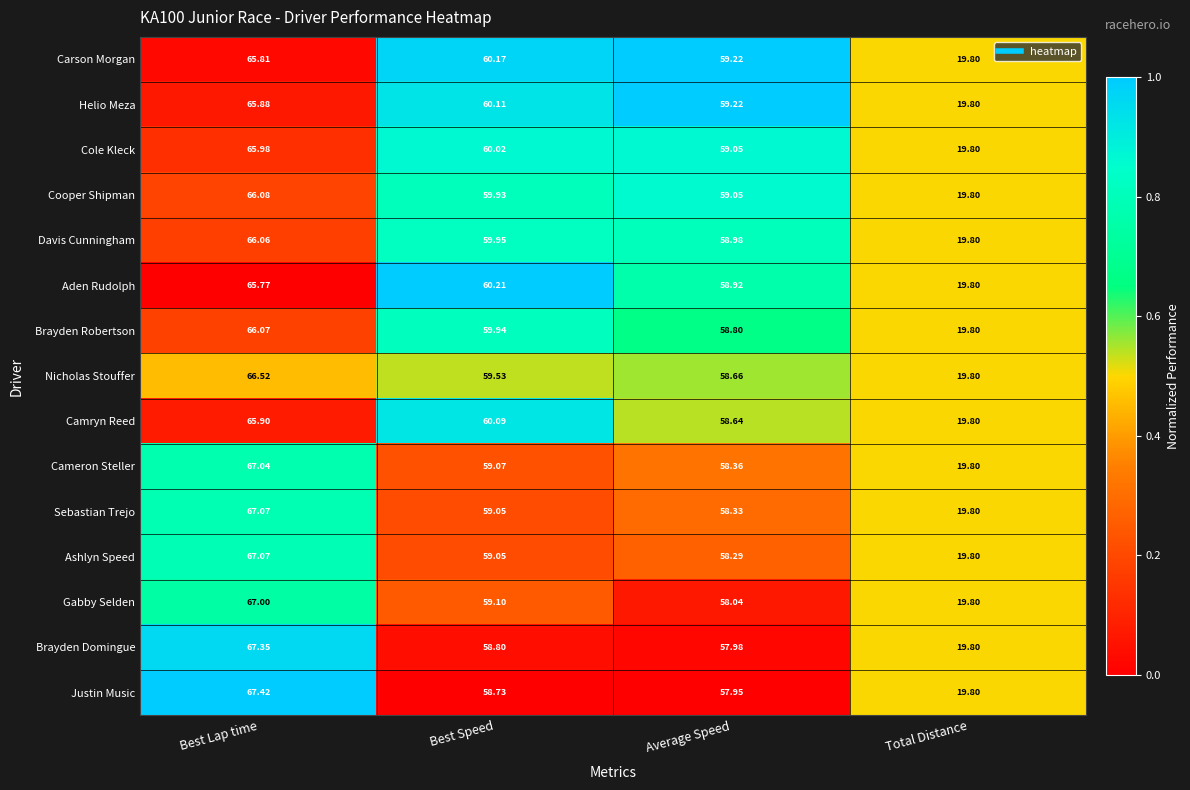

Between Best Speed and Average Speed, which series saw the biggest shift?

Camryn Reed